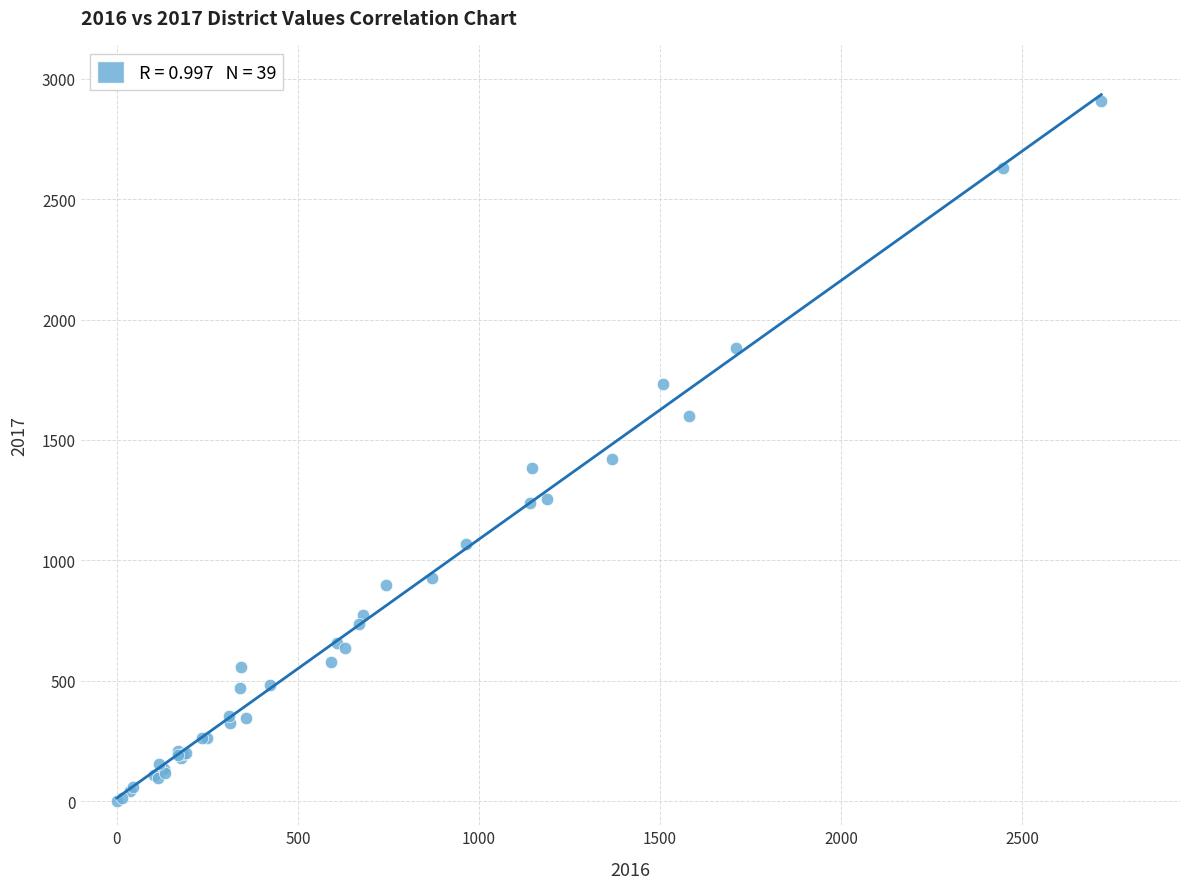

What Y value in the scatter plot is closest to 1454?

1421.0